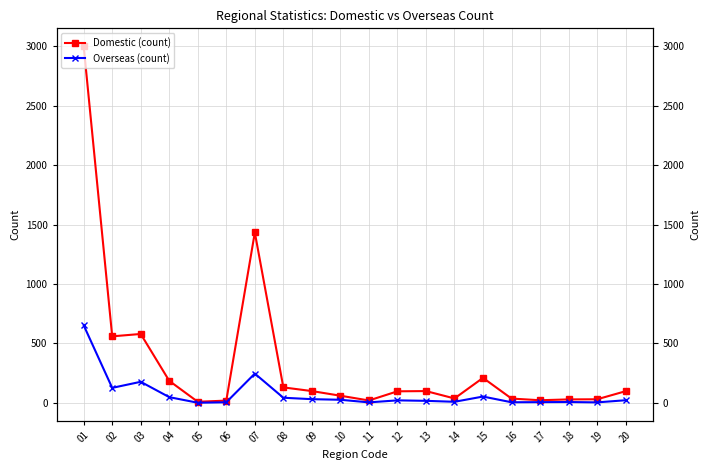

How many lines are shown in the chart?

2